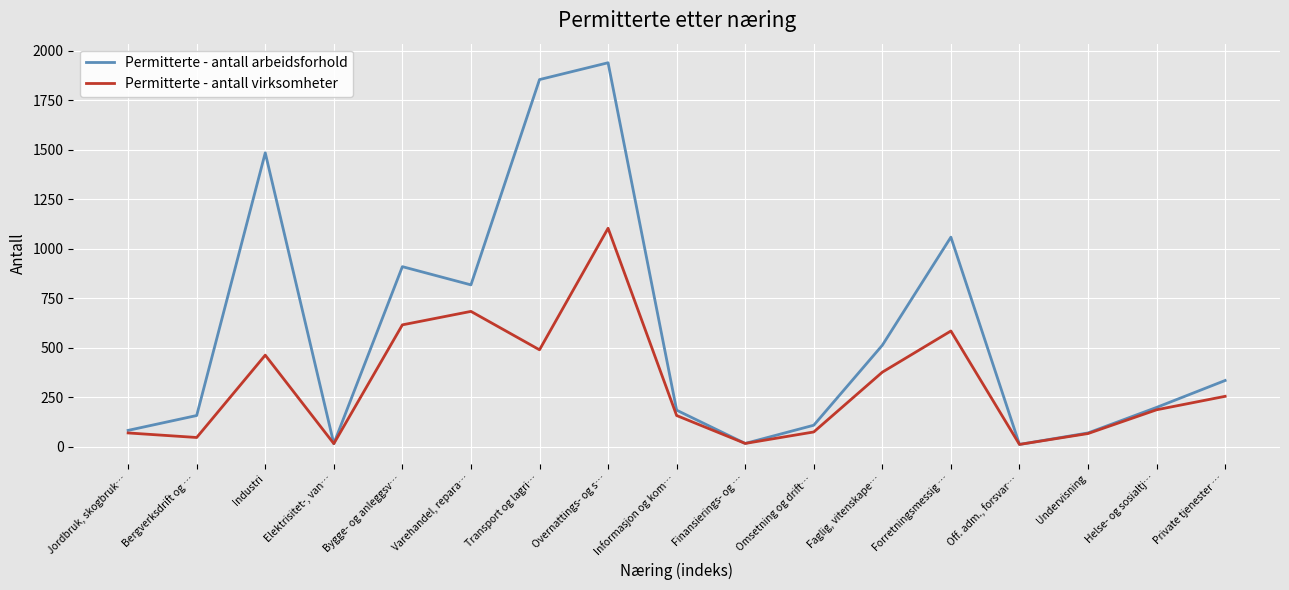

List the labels in order of Permitterte - antall arbeidsforhold value, largest first.

Overnattings- og s…, Transport og lagri…, Industri, Forretningsmessig …, Bygge- og anleggsv…, Varehandel, repara…, Faglig, vitenskape…, Private tjenester …, Helse- og sosialtj…, Informasjon og kom…, Bergverksdrift og …, Omsetning og drift…, Jordbruk, skogbruk…, Undervisning, Finansierings- og …, Elektrisitet-, van…, Off. adm., forsvar…